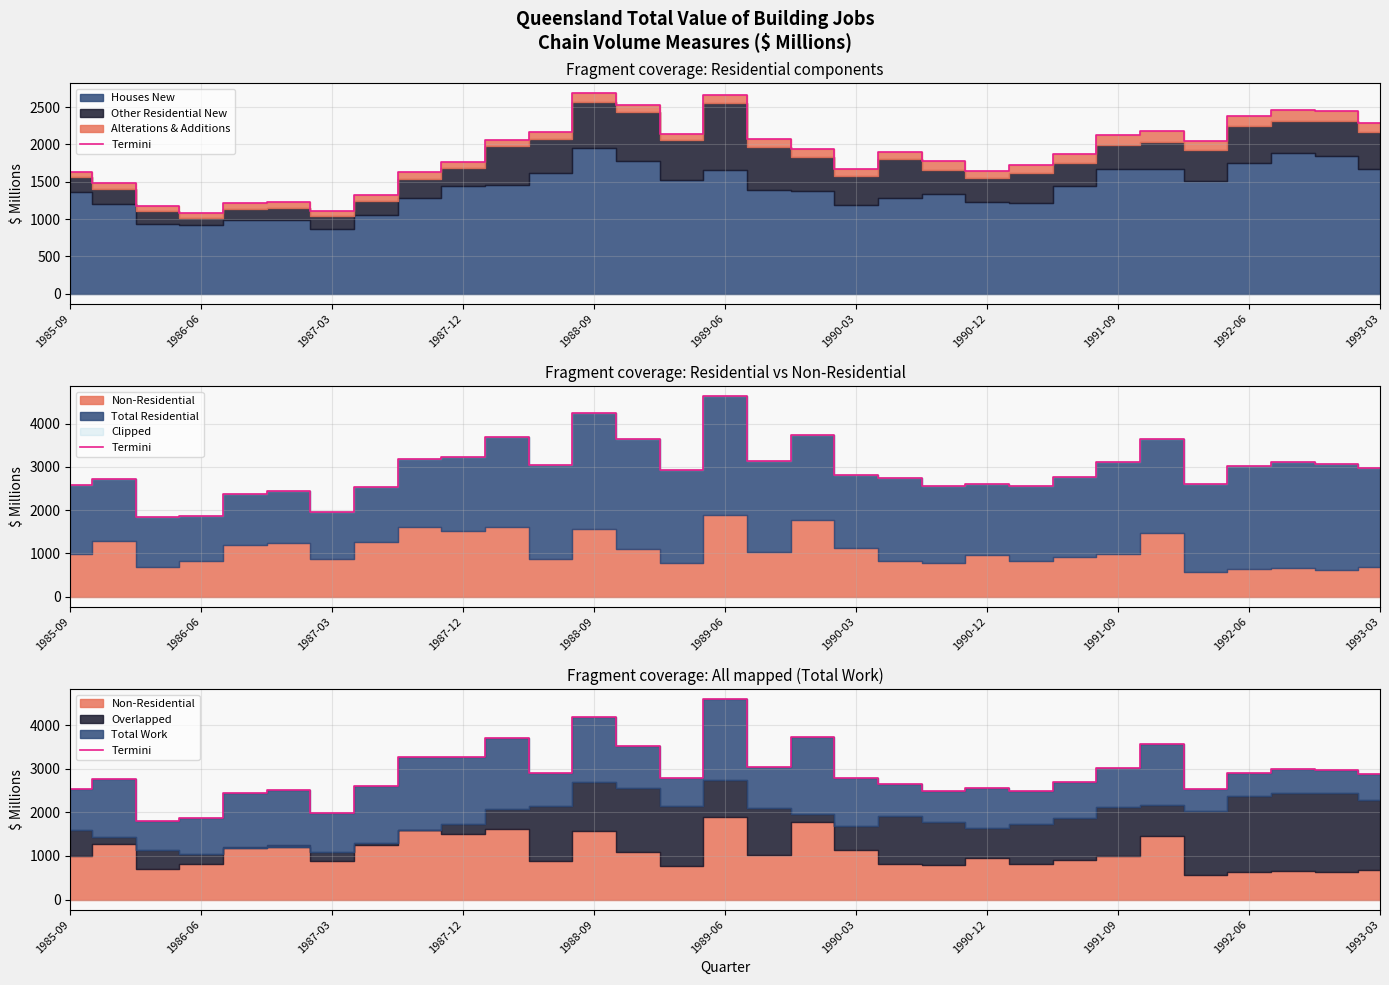

What is the change in value from 26 to 29?

+439.2